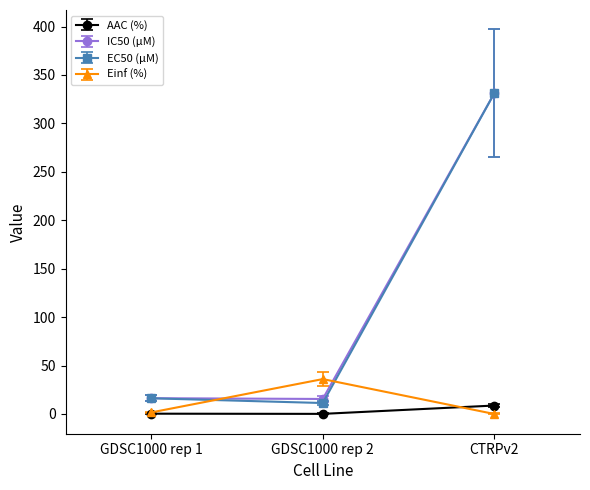

What is the maximum value for IC50 (µM)?

331.0